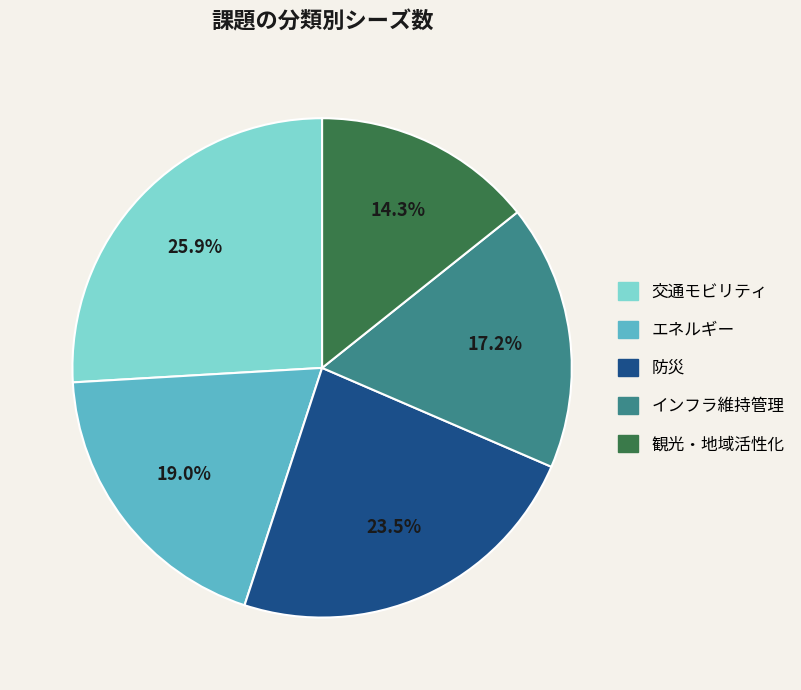

Which slice is the smallest?

観光・地域活性化